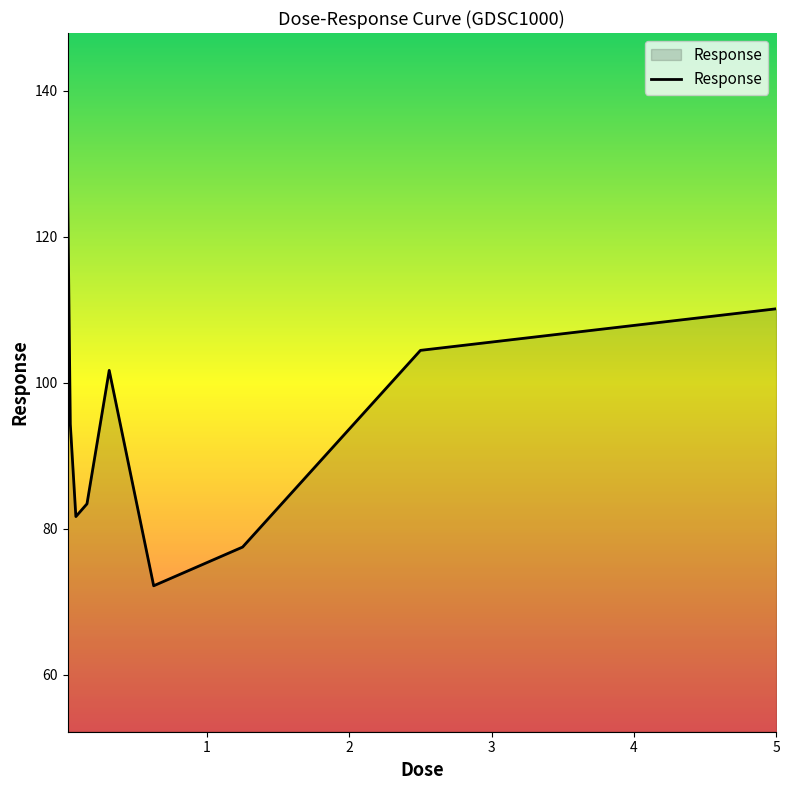

What is the maximum value shown in the chart?

127.9